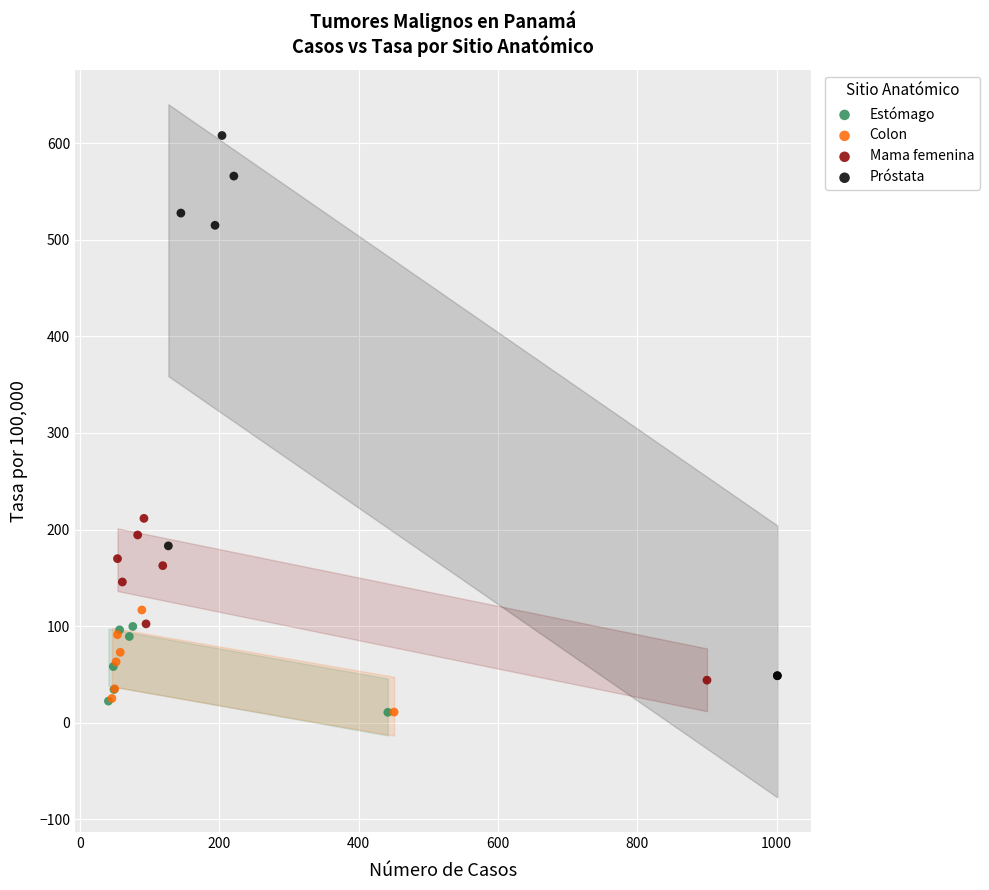

What are all the series names shown in the legend?

Estómago, Colon, Mama femenina, Próstata